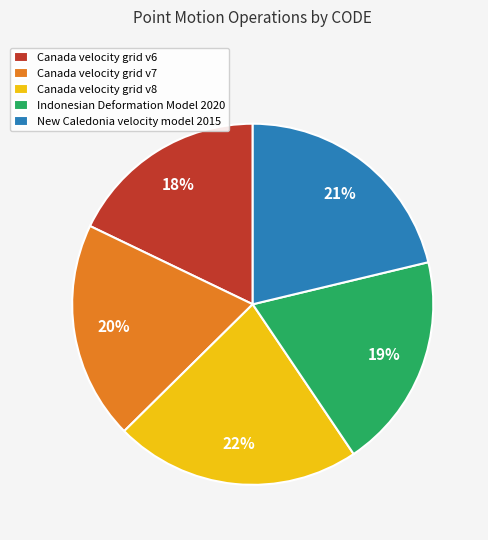

Is there any slice that represents more than half of the pie?

No